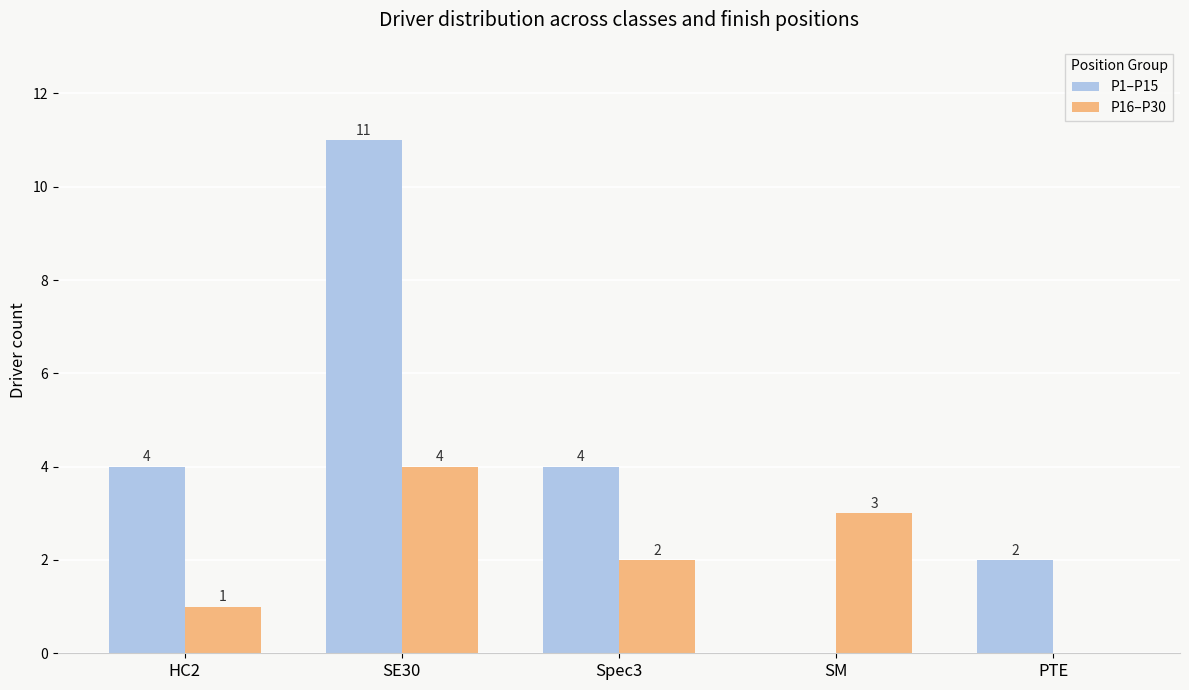

What is the total value across all series at SM?

3